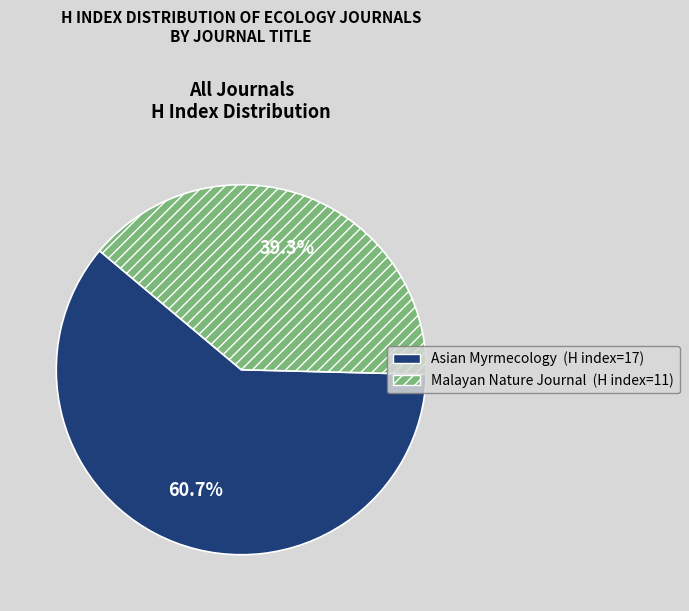

Does Malayan Nature Journal represent more than half of the total?

No